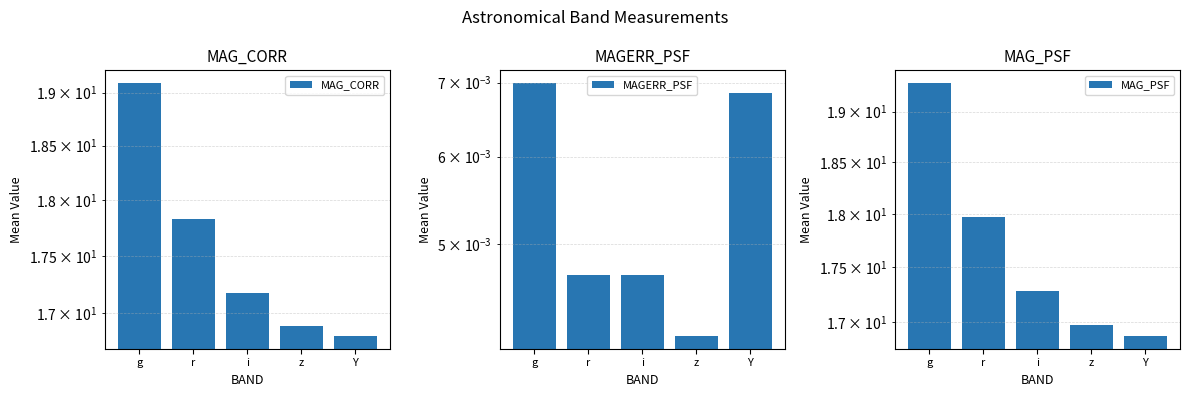

How many data points in MAG_CORR are above 17?

3